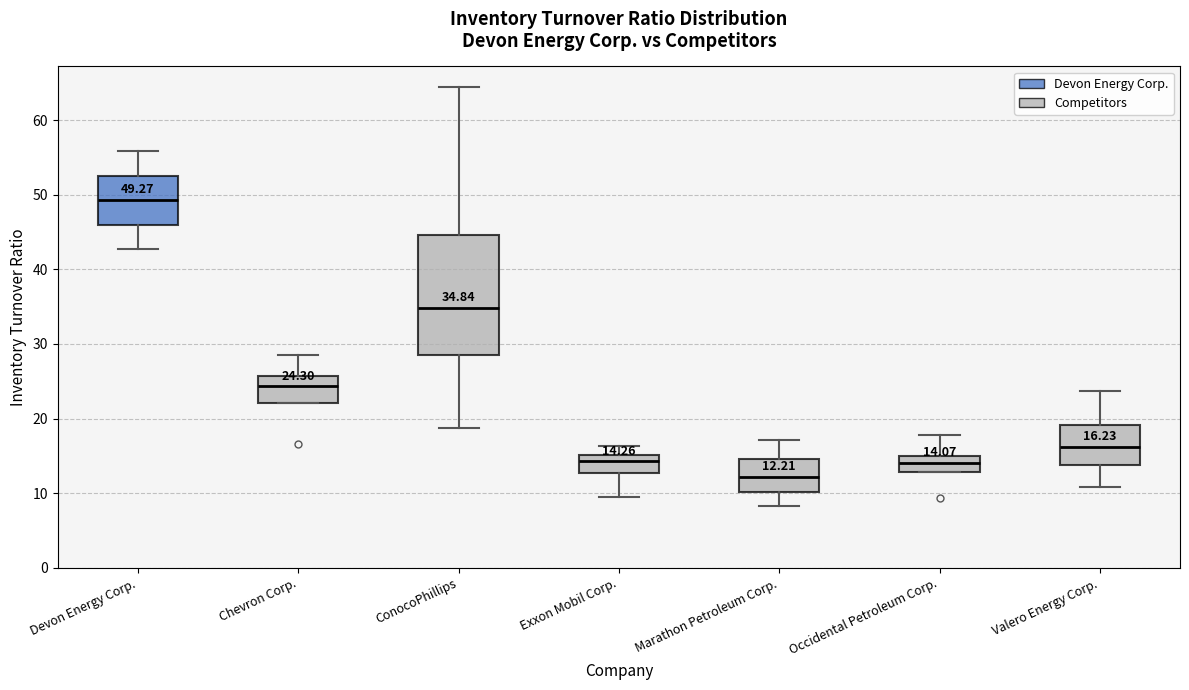

Which box has the highest median line?

Devon Energy Corp.